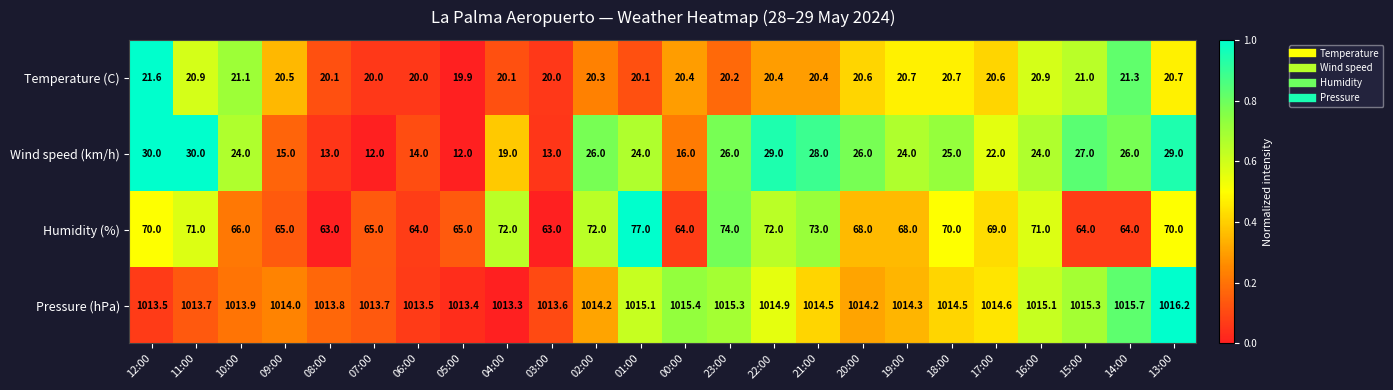

How many data points in Temperature (C) are less than 20?

1